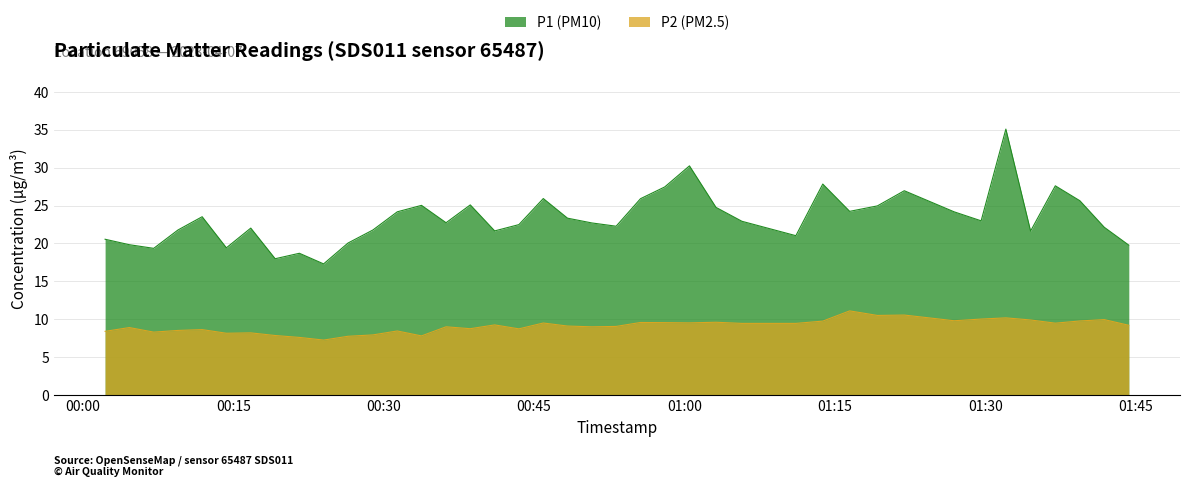

Rank the series by their maximum value, from highest to lowest.

P1 (PM10), P2 (PM2.5)